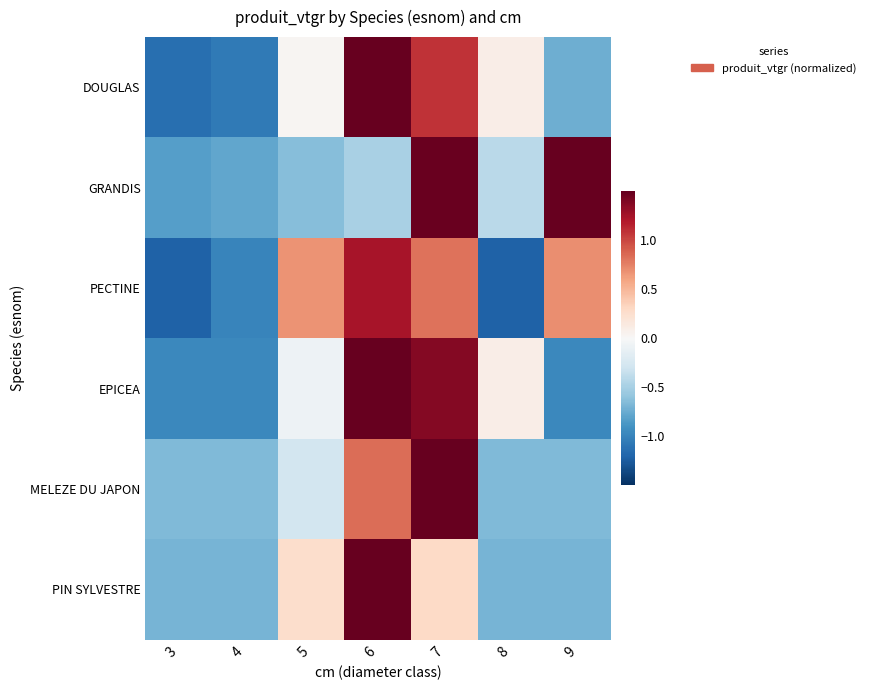

Reading left to right, extract all data points from this chart.

DOUGLAS: 3=-1.1	4=-1.1	5=0.0	6=1.7	7=1.1	8=0.1	9=-0.7
GRANDIS: 3=-0.8	4=-0.8	5=-0.6	6=-0.5	7=1.5	8=-0.4	9=1.6
PECTINE: 3=-1.2	4=-1.0	5=0.7	6=1.2	7=0.8	8=-1.2	9=0.7
EPICEA: 3=-1.0	4=-1.0	5=-0.1	6=1.5	7=1.4	8=0.1	9=-1.0
MELEZE DU JAPON: 3=-0.7	4=-0.7	5=-0.3	6=0.8	7=2.1	8=-0.7	9=-0.7
PIN SYLVESTRE: 3=-0.7	4=-0.7	5=0.3	6=2.2	7=0.3	8=-0.7	9=-0.7